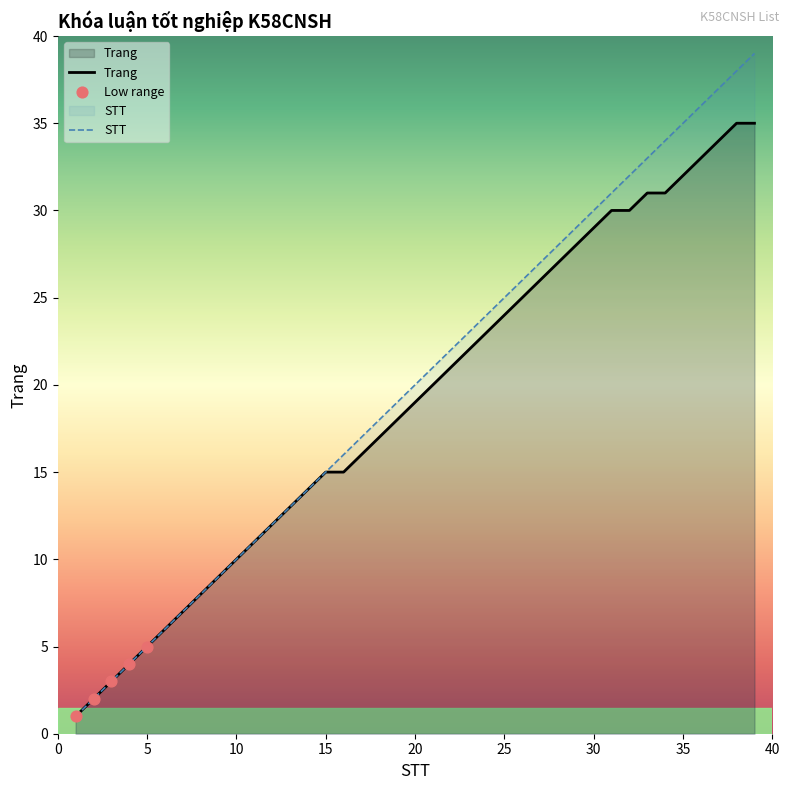

Which series contains the lowest Y value?

STT